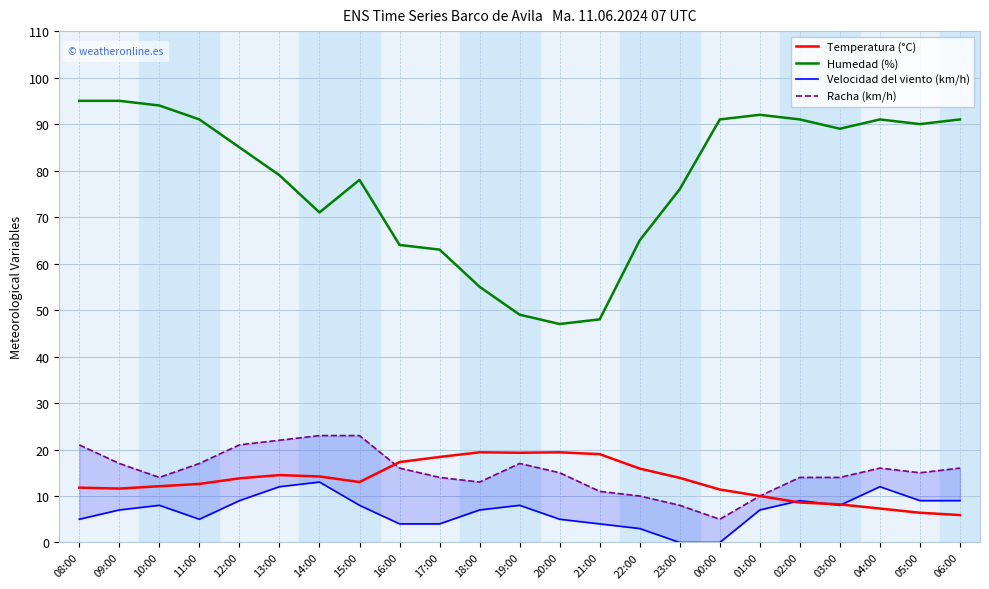

How many interior local peaks does the Racha (km/h) series have?

2